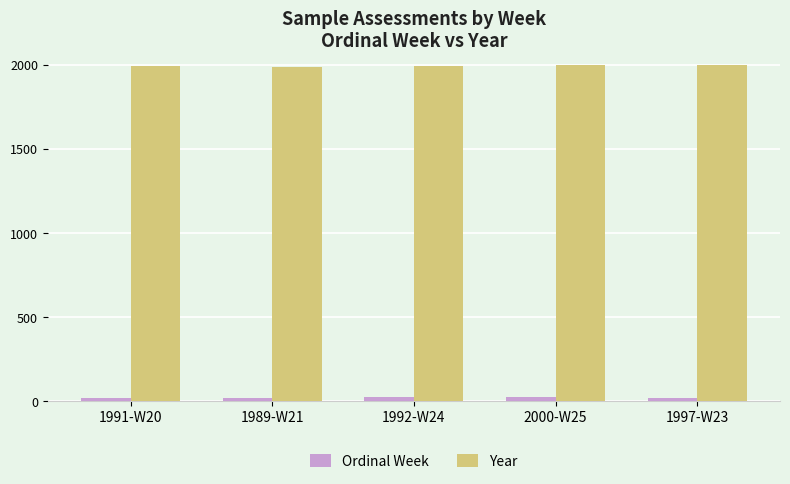

What is the sum of all Ordinal Week values?

113